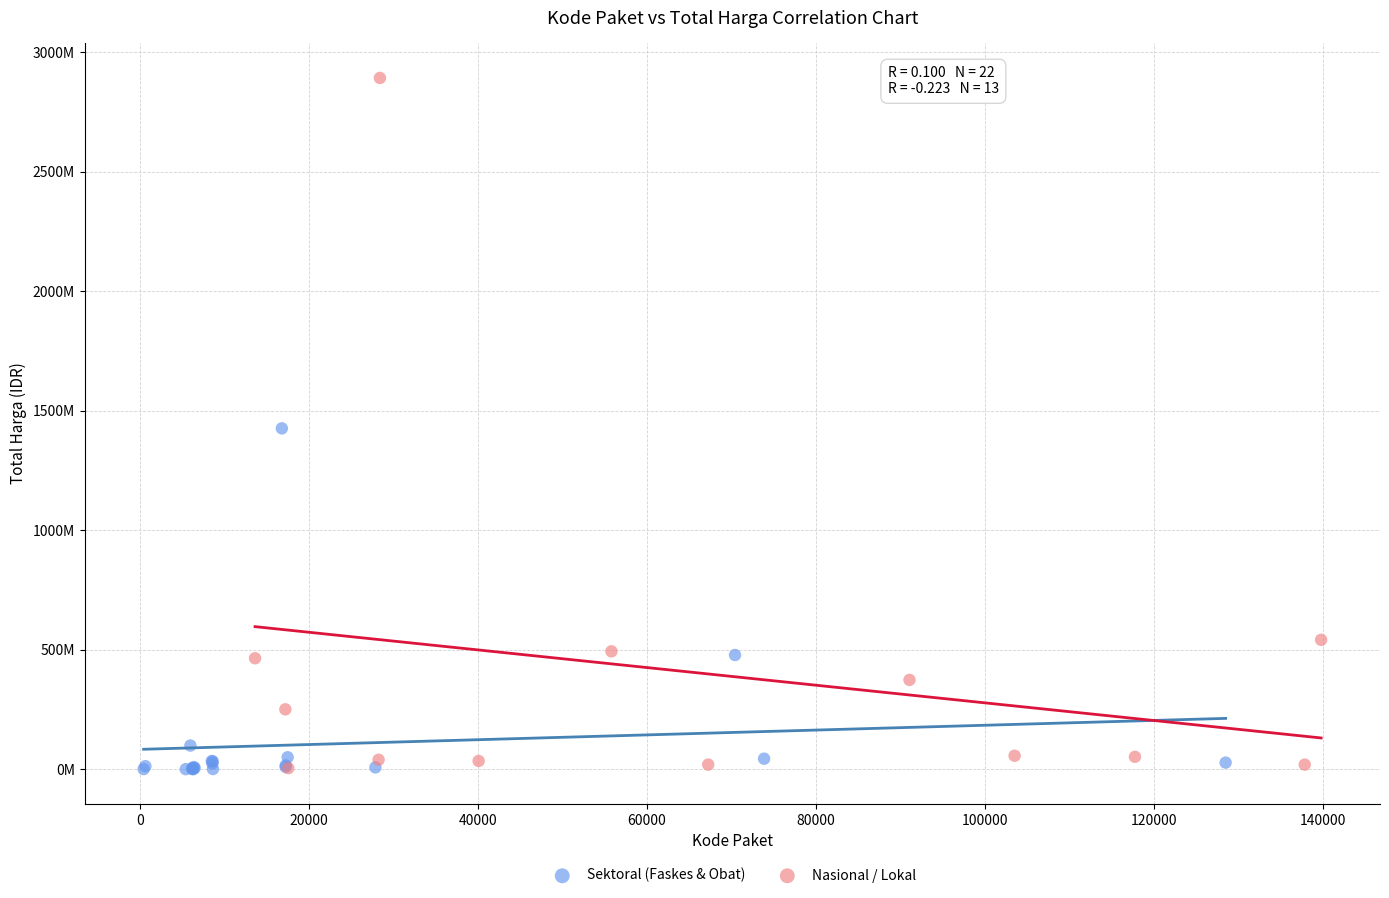

Which series has the widest spread of Y values?

Nasional / Lokal